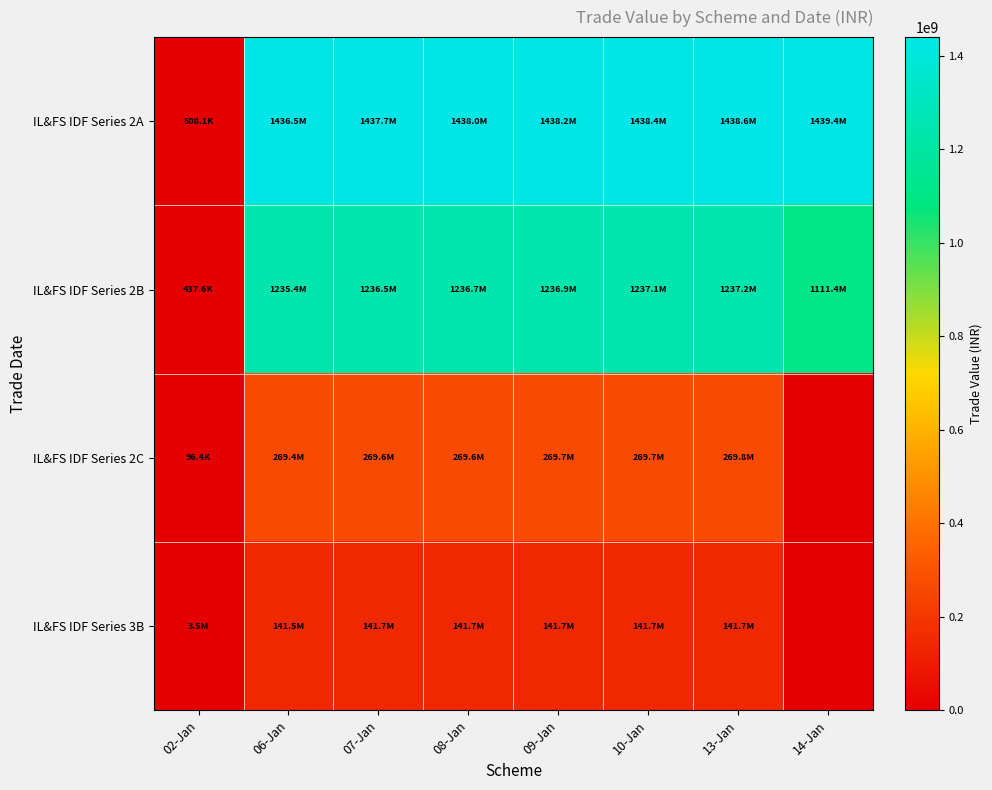

What is the greatest value displayed?

1439374835.1